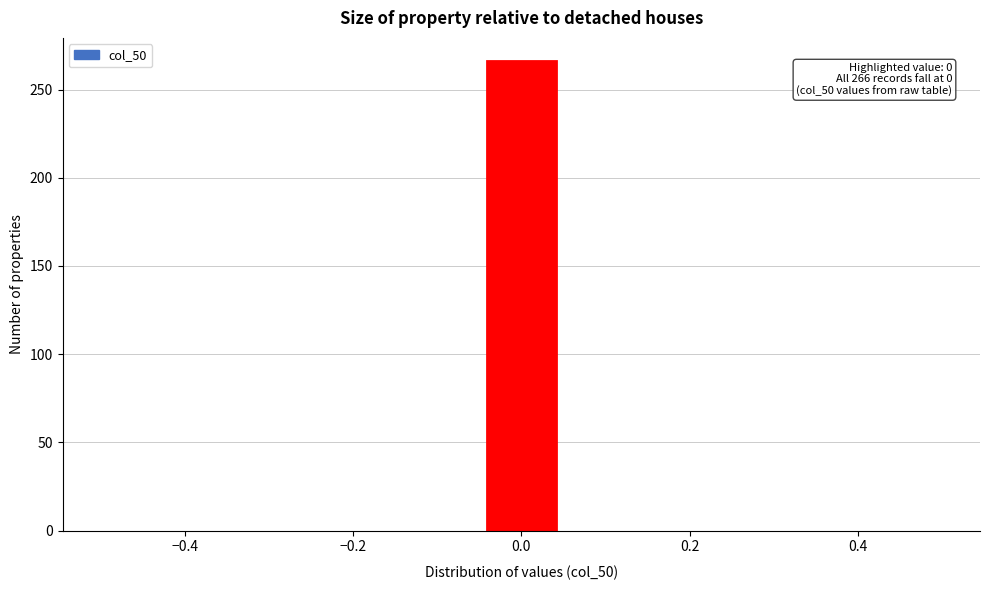

Over which range of the x-axis is the bar tallest?

-0.04 to 0.04